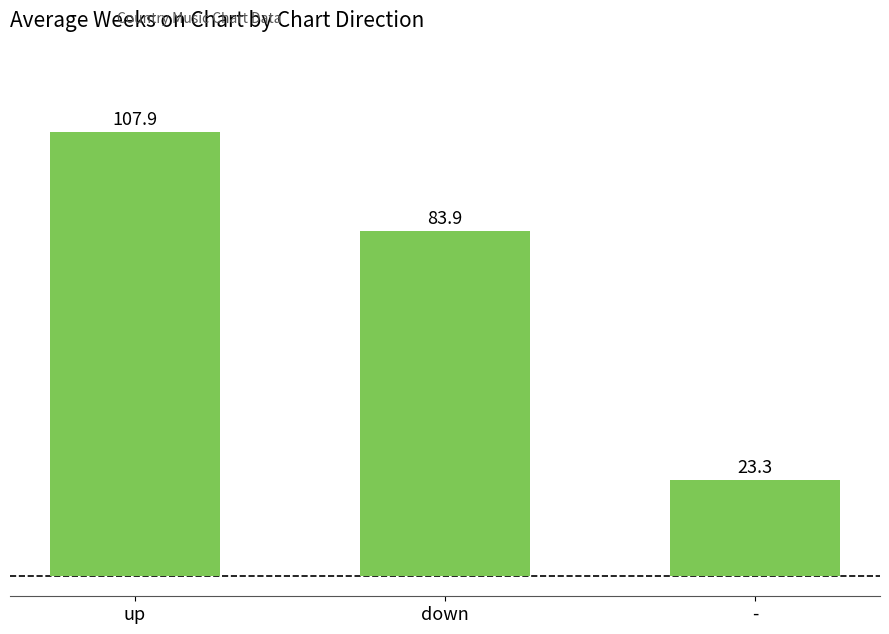

At which label does the data first exceed 83?

up